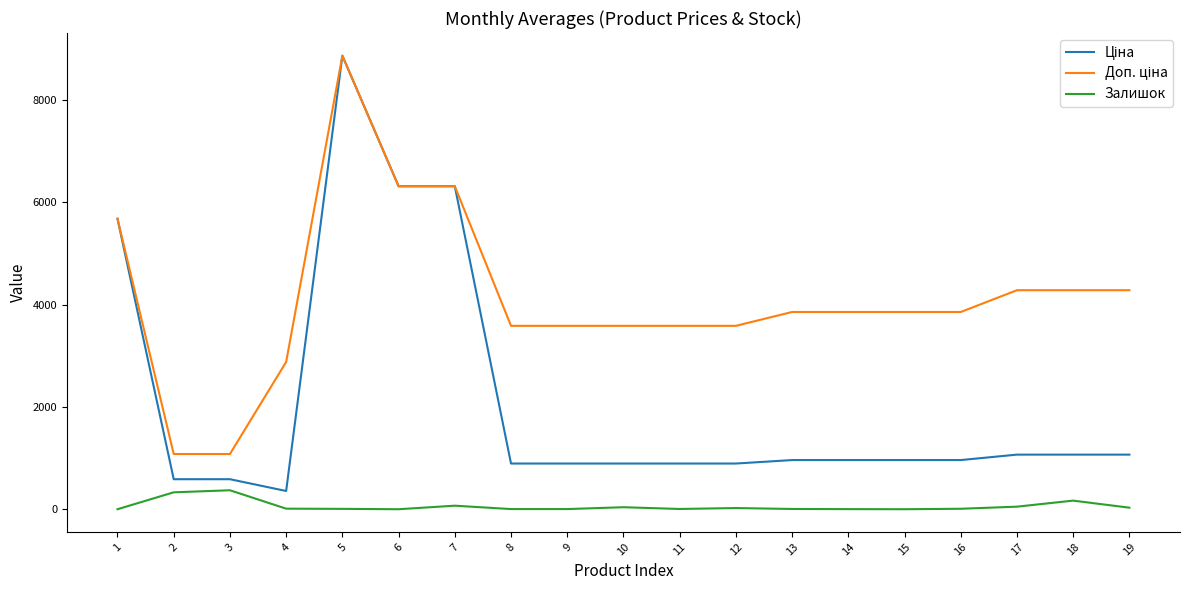

What is the maximum value shown in the chart?

8856.7